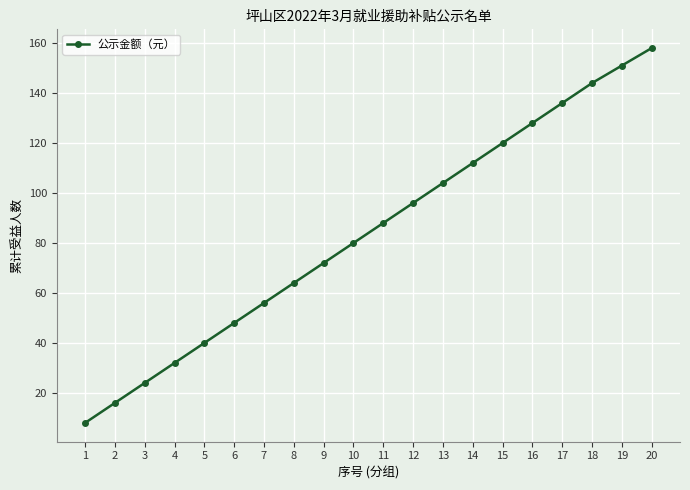

The value at 20 is 248. True or false?

False